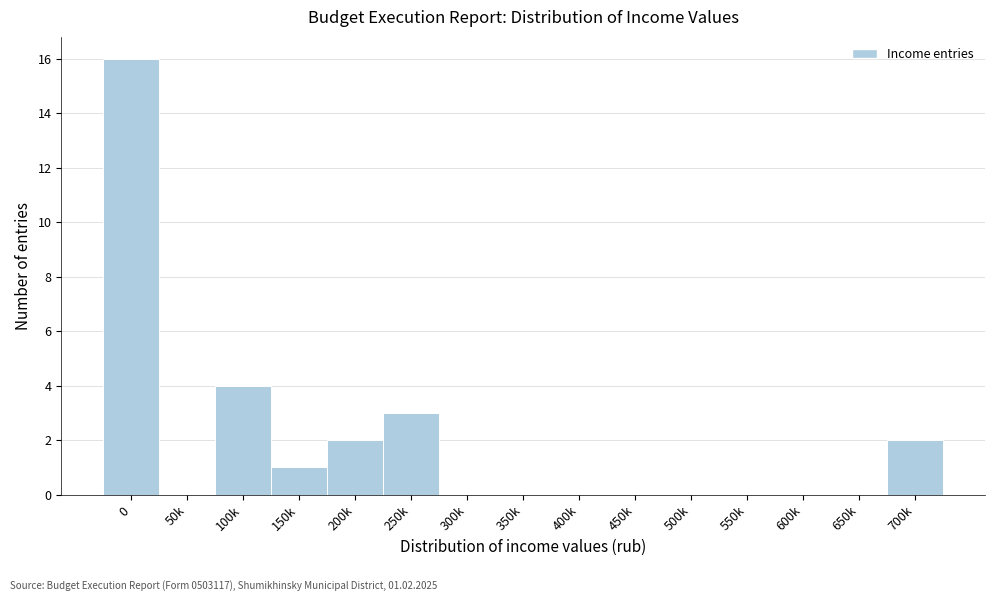

Reading right to left, what are all the values shown in this chart?

700k=2	650k=0	600k=0	550k=0	500k=0	450k=0	400k=0	350k=0	300k=0	250k=3	200k=2	150k=1	100k=4	50k=0	0=16